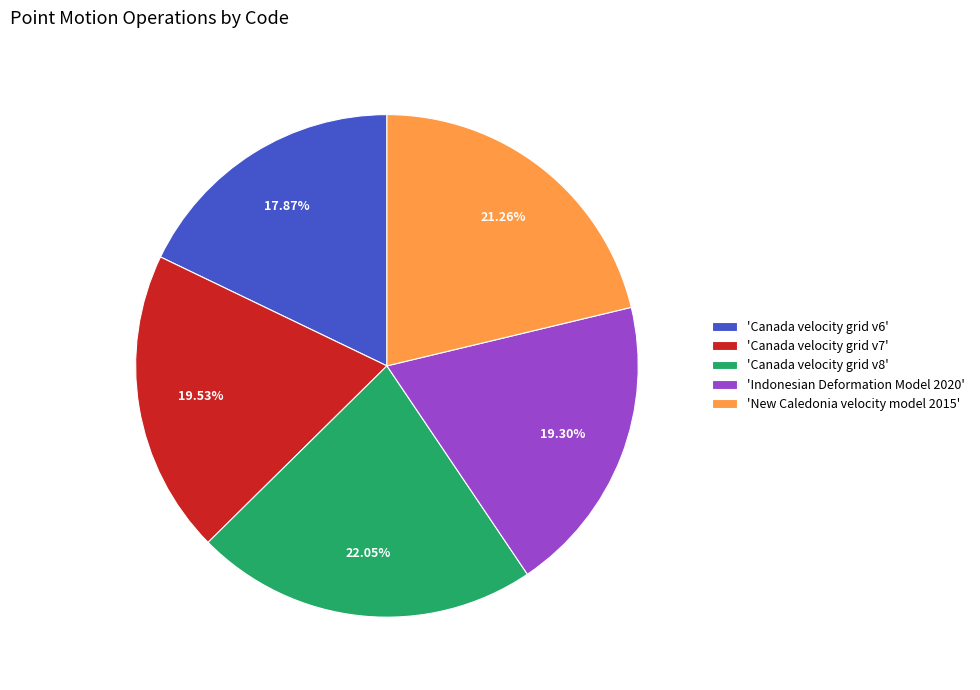

Combined, do 'Canada velocity grid v7' and 'Canada velocity grid v6' account for over 50%?

No